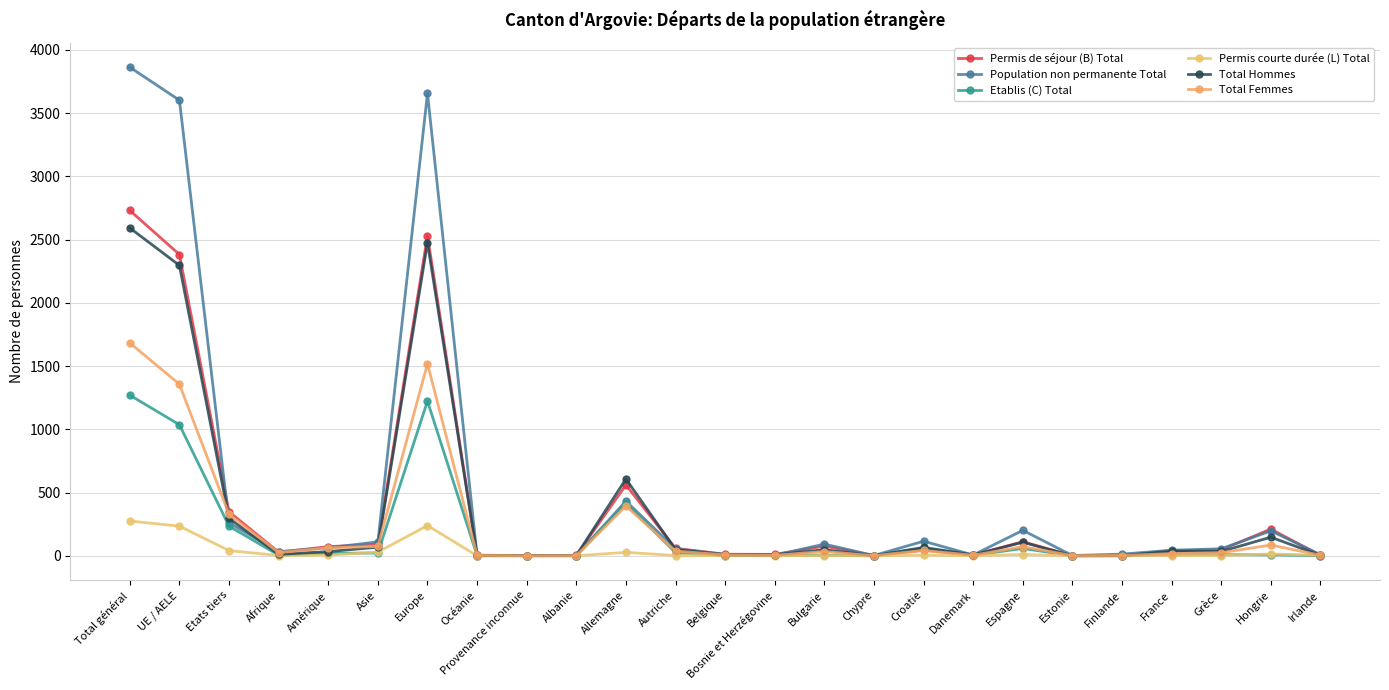

What is the greatest value displayed?

3863